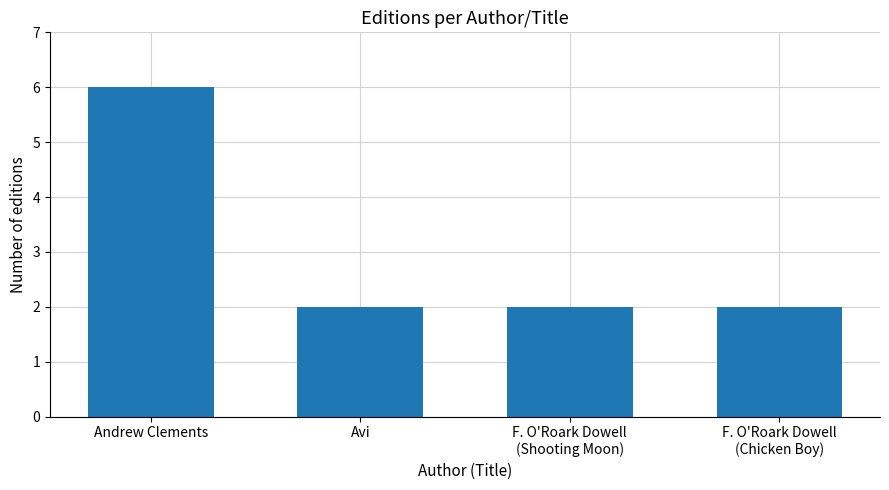

The chart shows a value of 6 at Andrew Clements. True or false?

True